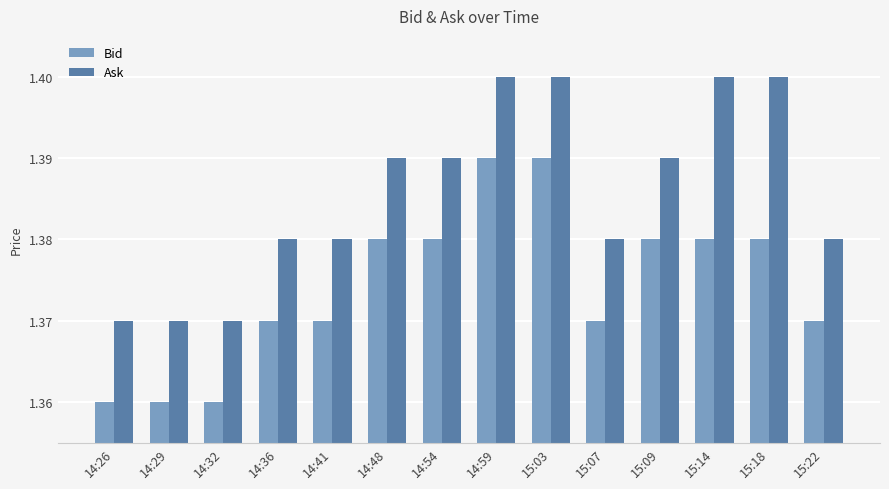

What is the total value across all series at 15:09?

2.8